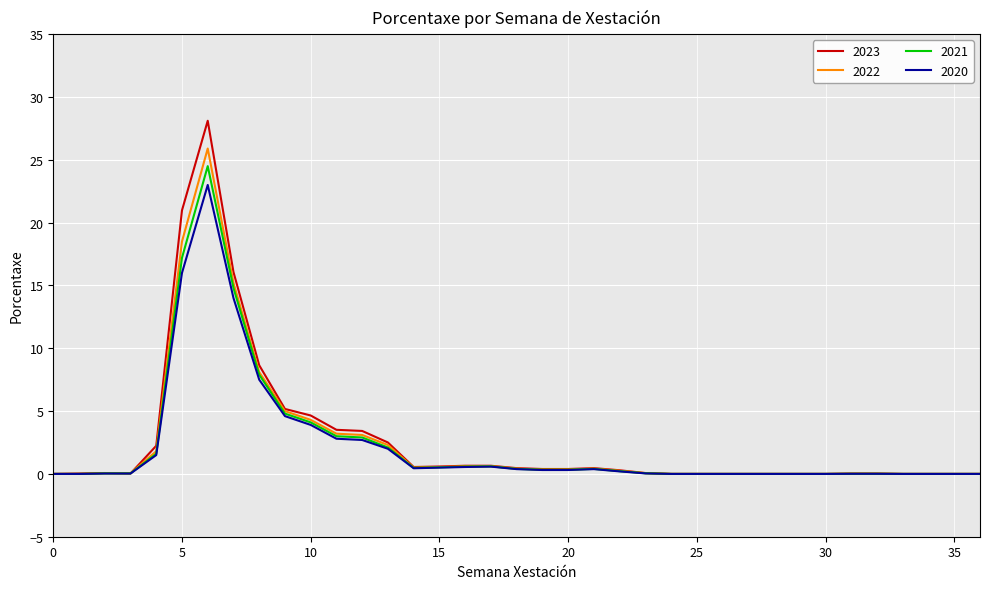

What is the highest value of the 2021 series?

24.5